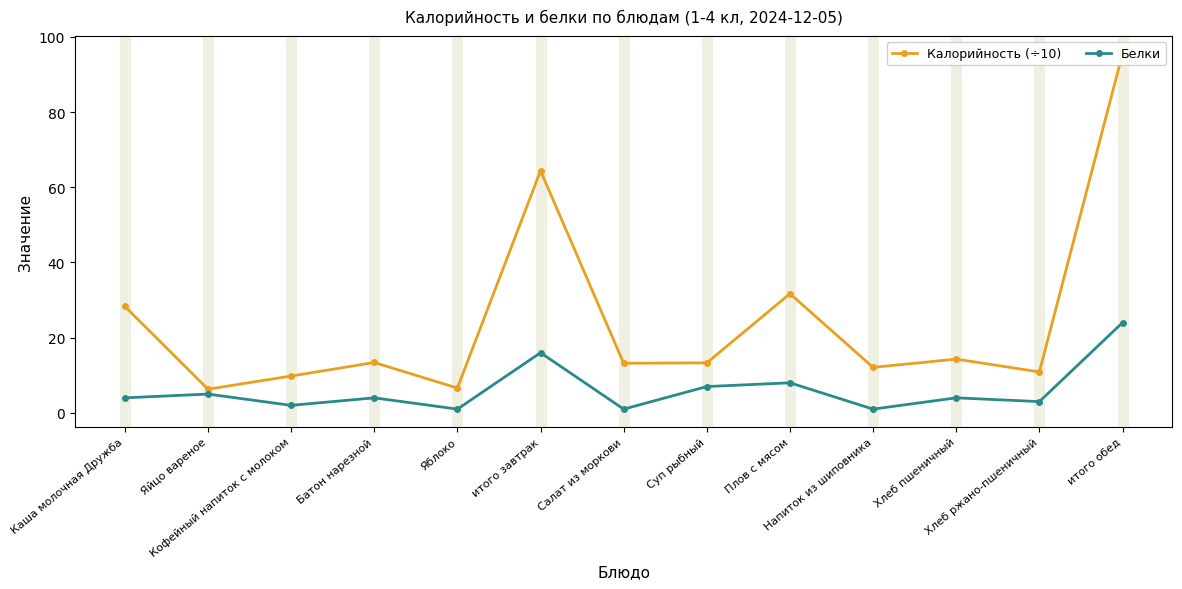

True or false: Калорийность (÷10) and Белки cross at least once.

False